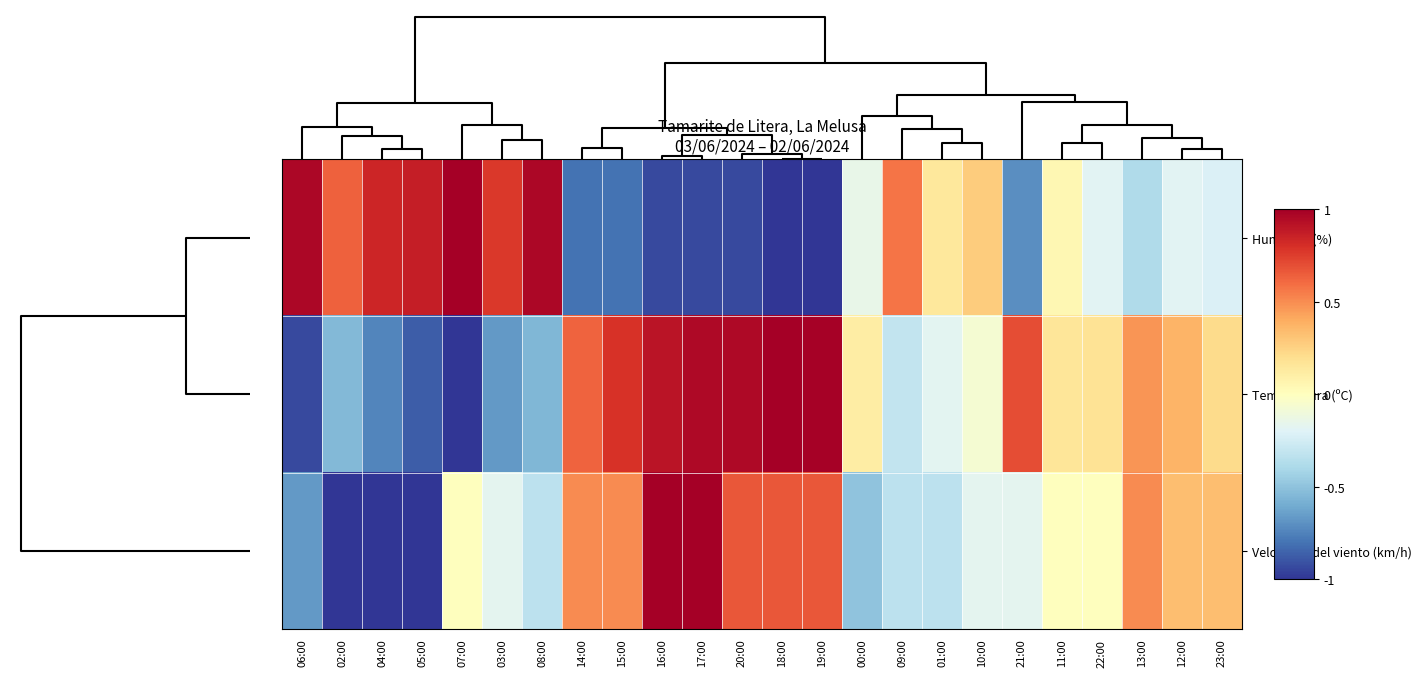

Which label corresponds to the smallest value in the chart?

18:00